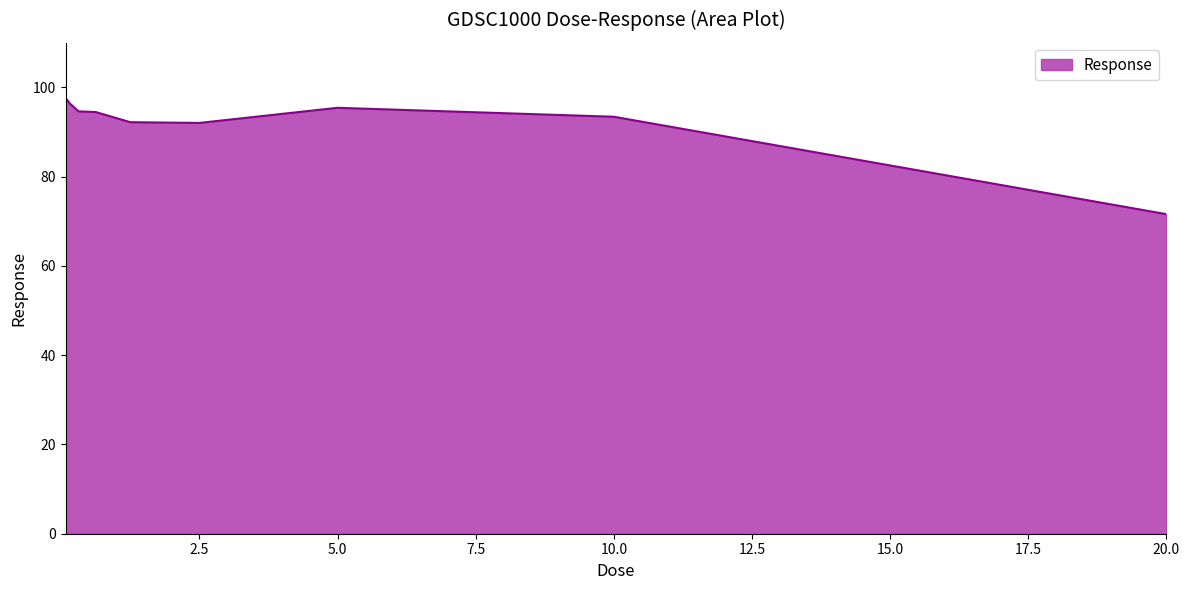

Does the chart display data point markers on the line(s)?

No